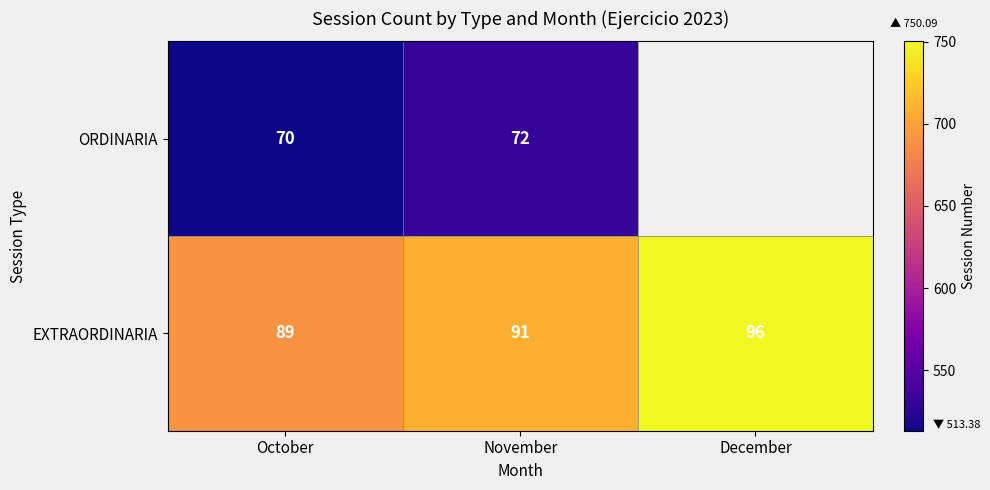

Between October and December, which is larger?

December